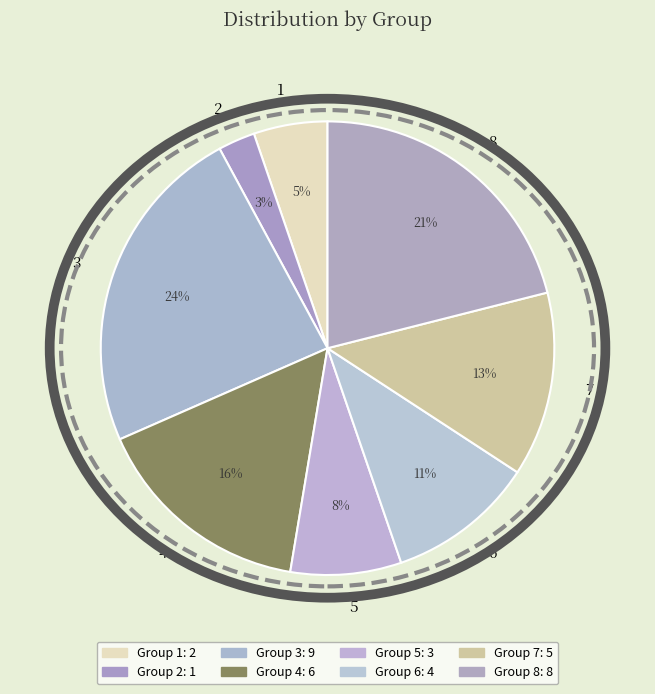

What is the largest slice in the pie chart?

3